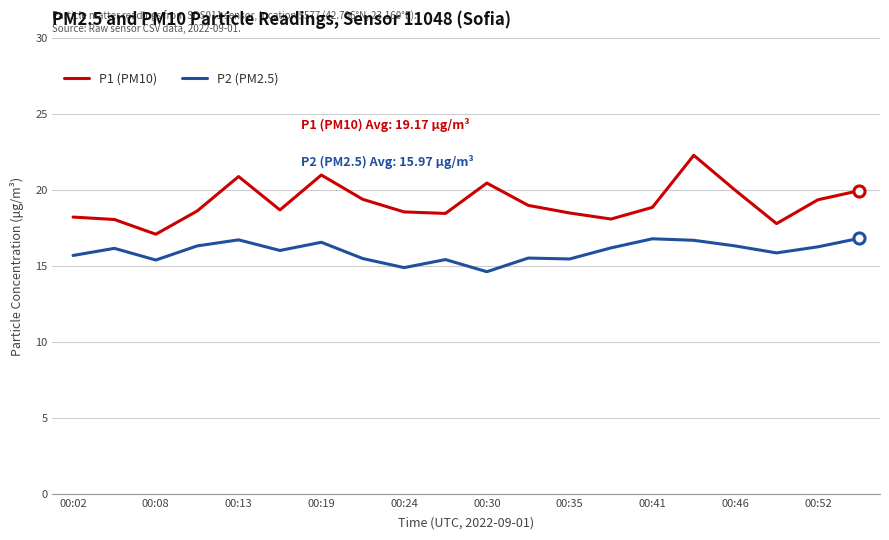

What is the minimum value for P1 (PM10)?

17.1